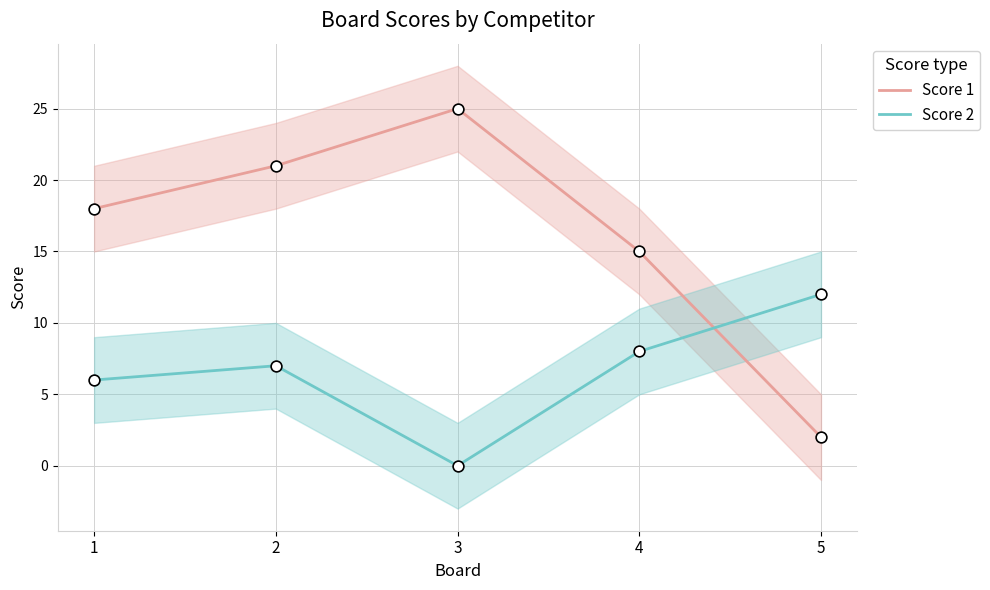

At how many categories does at least one series exceed 7?

5